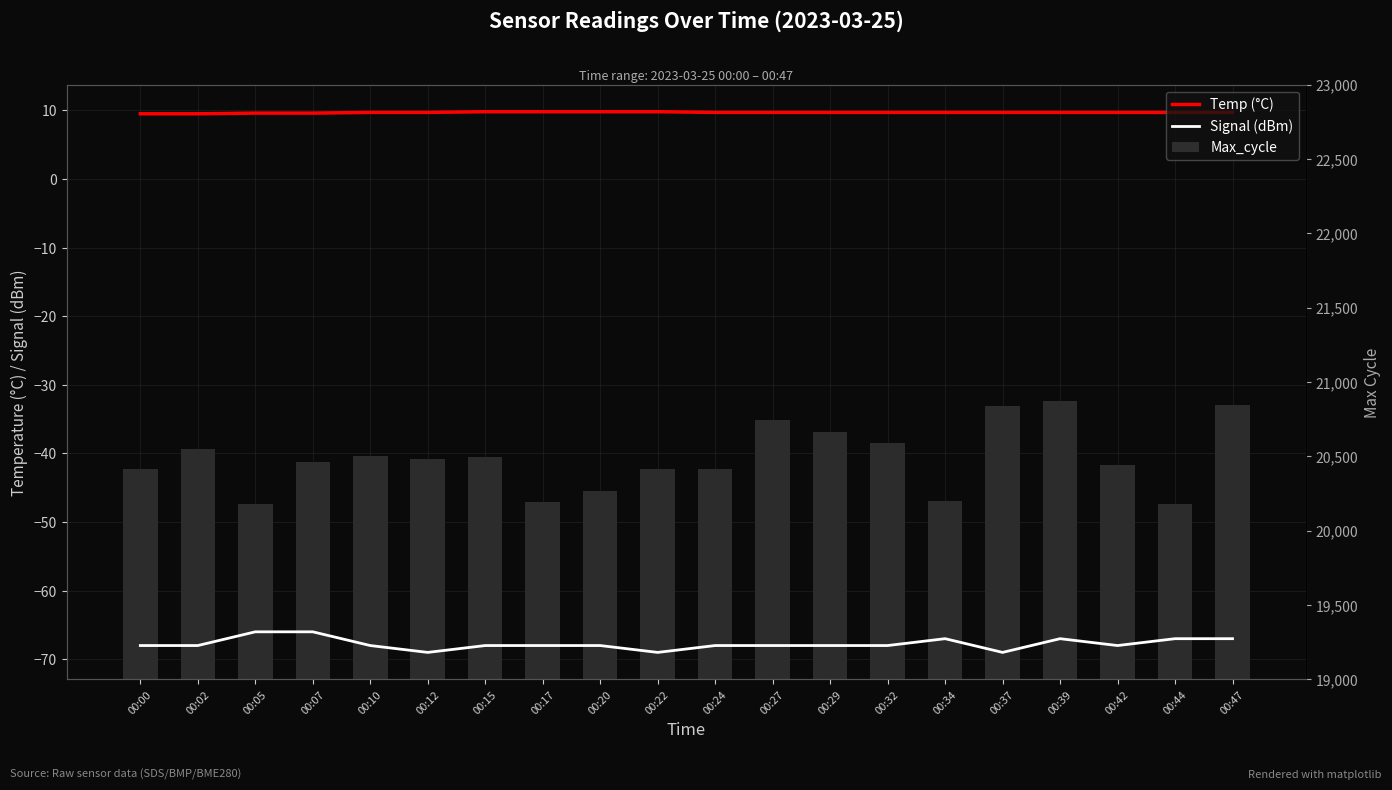

The value of Temp (°C) at 00:17 is 9.8. True or false?

True